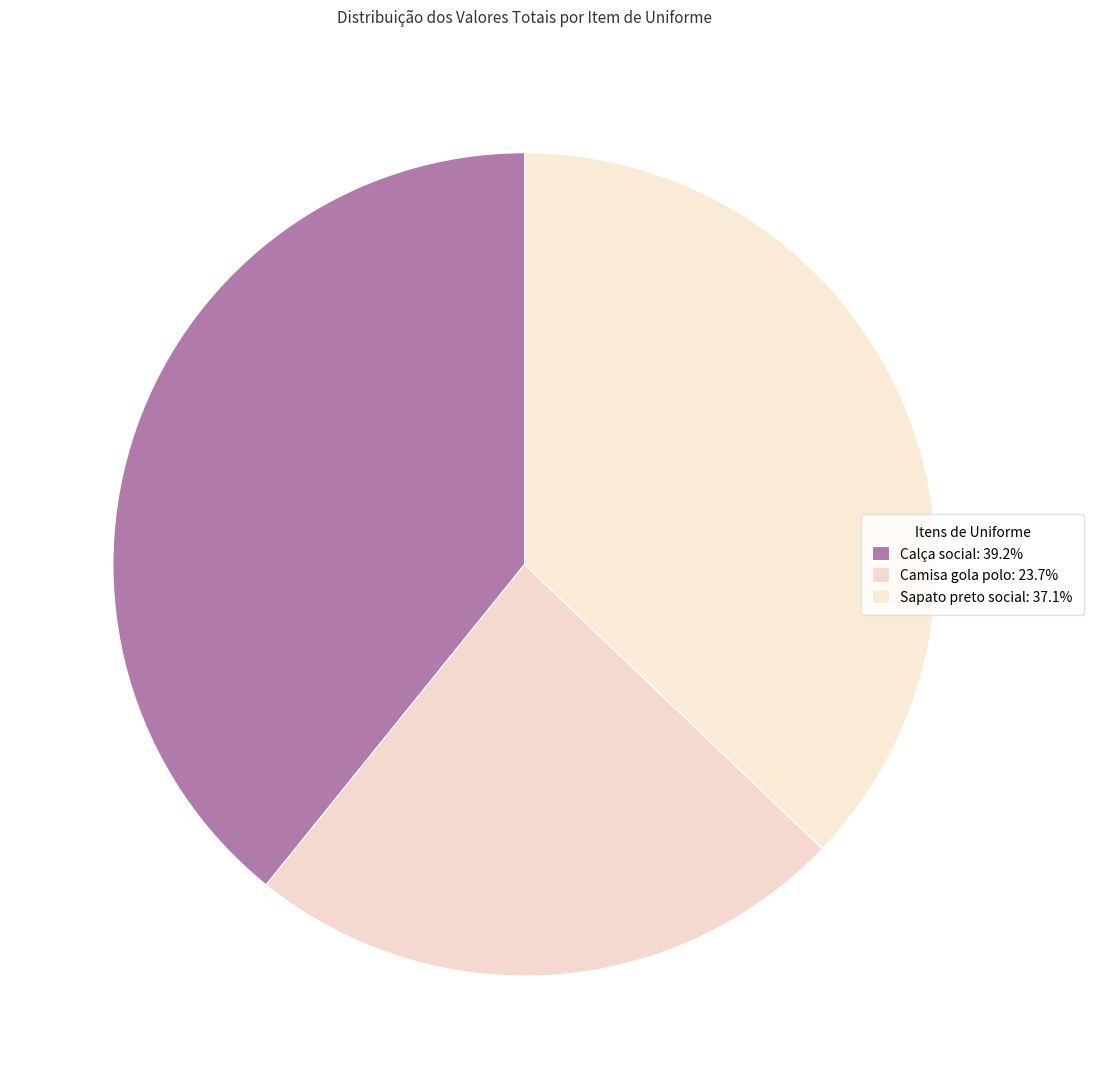

How many slices are in this pie chart?

3